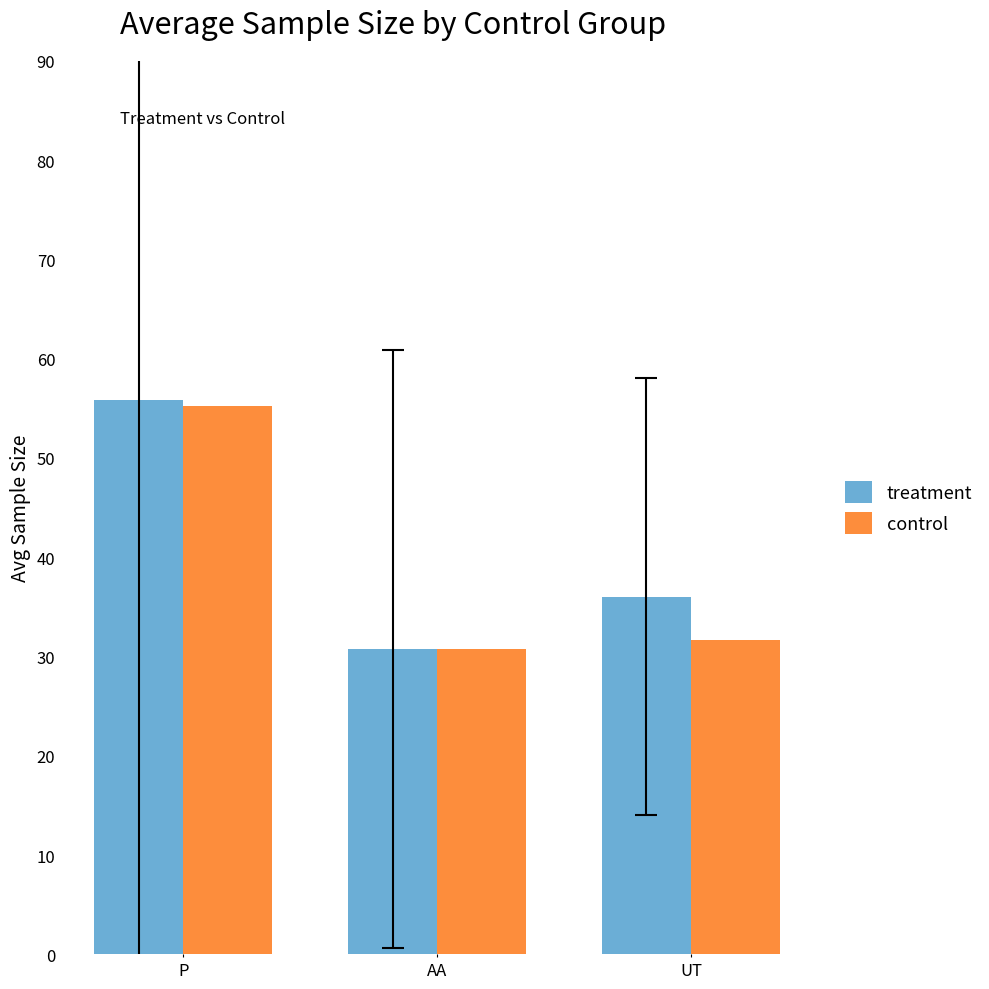

List the labels in order of control value, smallest first.

AA, UT, P